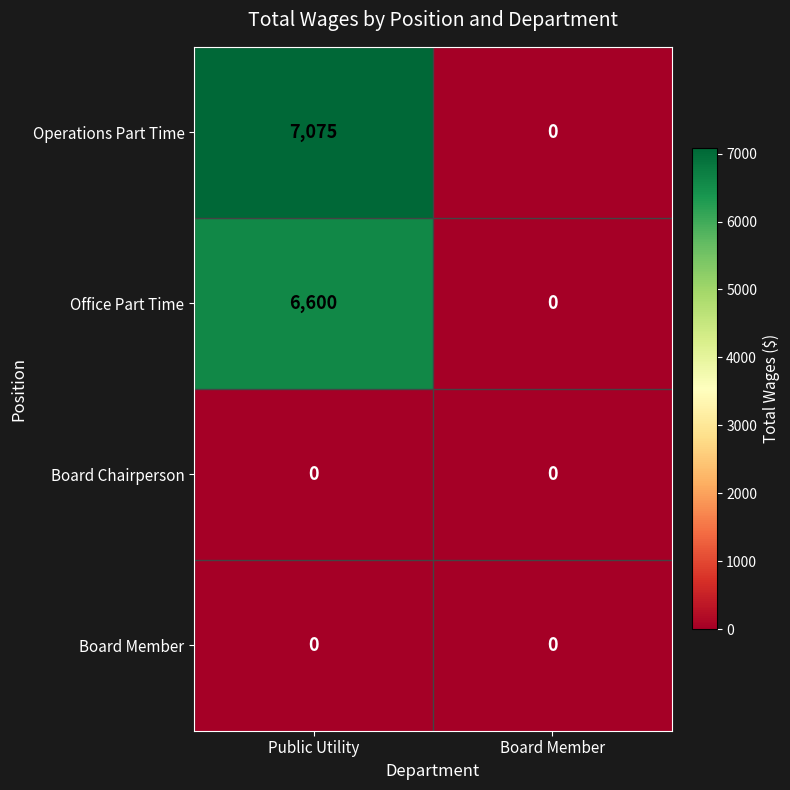

How many distinct data groups are displayed?

4